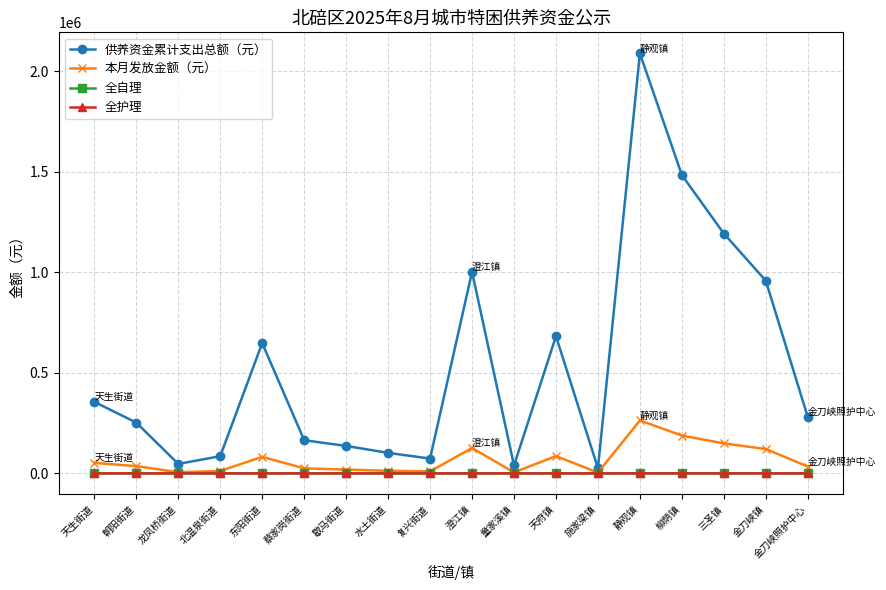

Which series has the largest total across all categories?

供养资金累计支出总额（元）